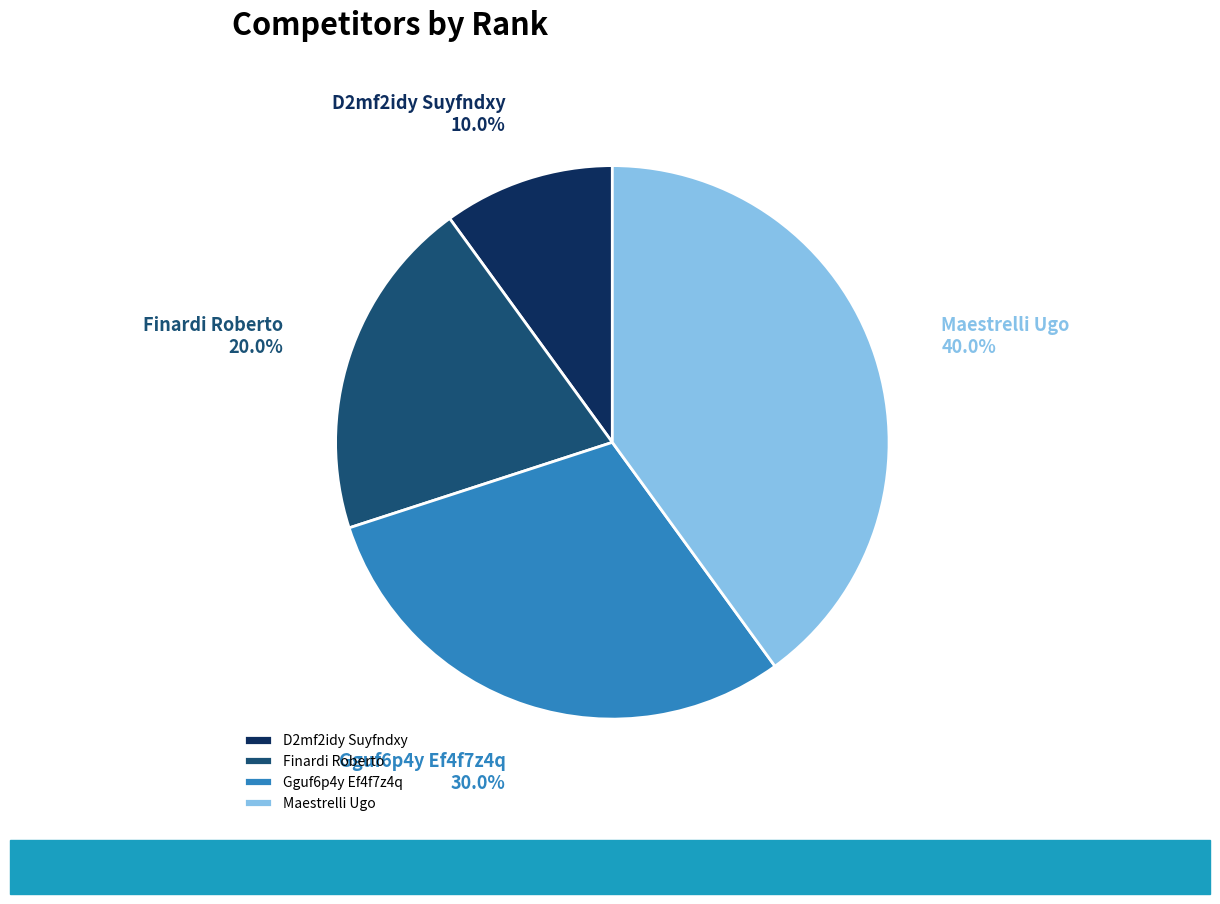

To the nearest percent, what portion does D2mf2idy Suyfndxy represent?

10%